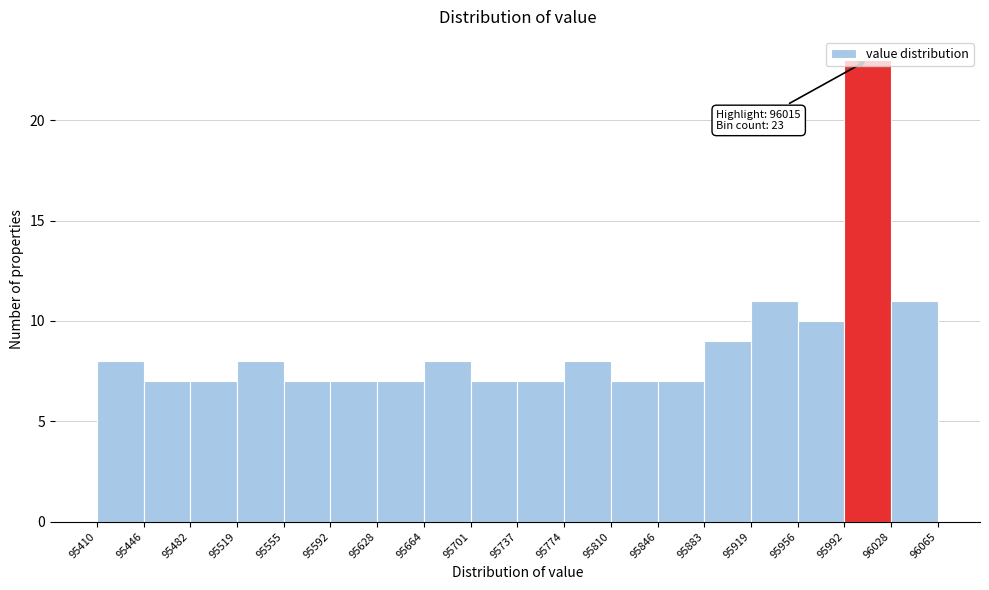

Over which range of the x-axis is the bar tallest?

95992 to 96028